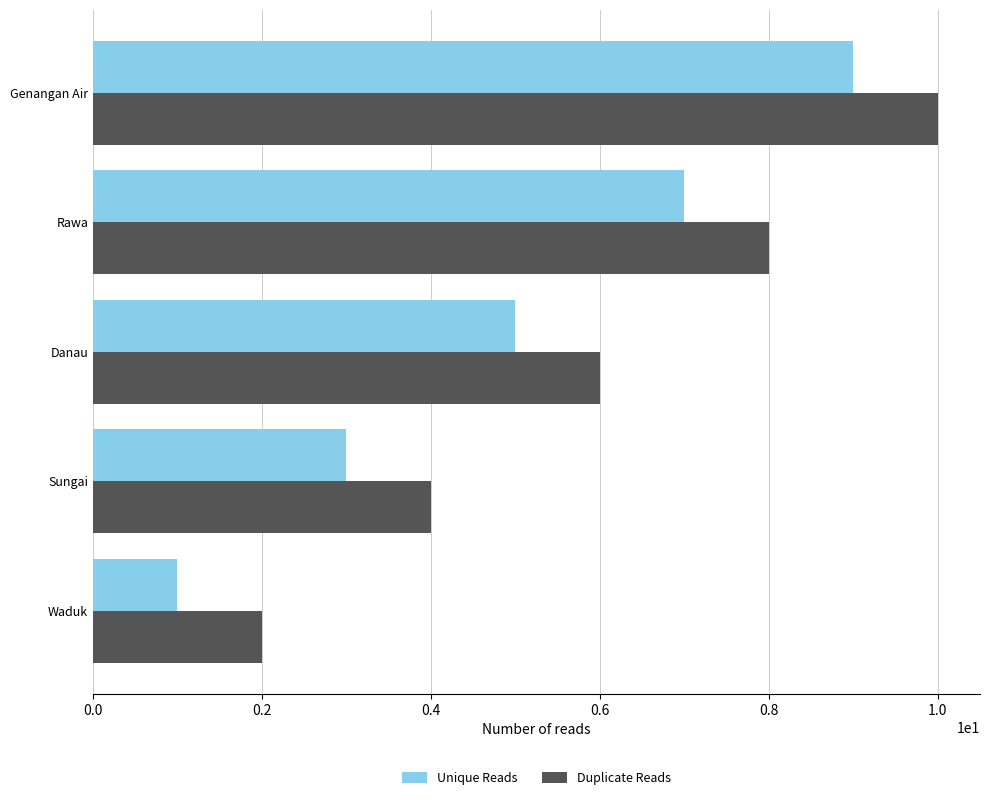

True or false: Duplicate Reads has a value of 2 at Waduk.

True